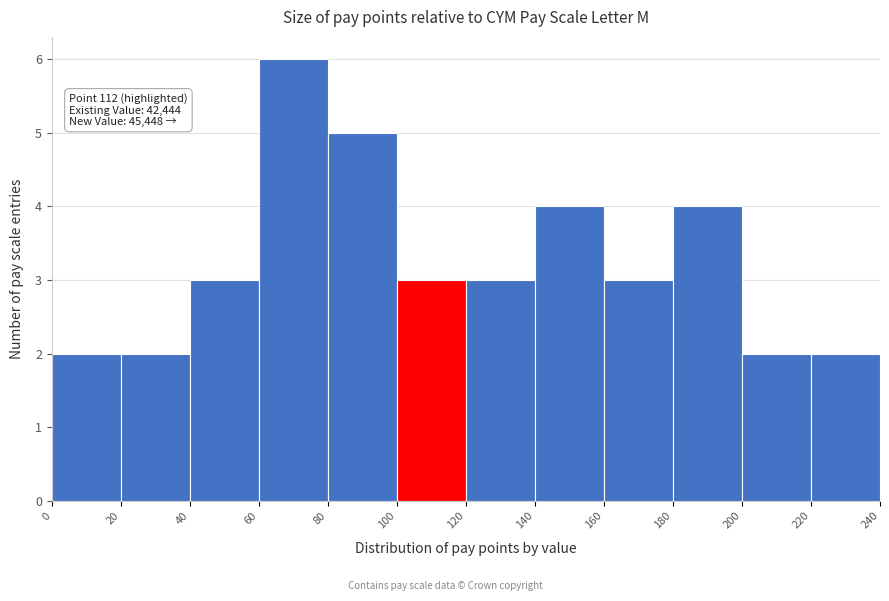

Over which range of the x-axis is the bar tallest?

60 to 80